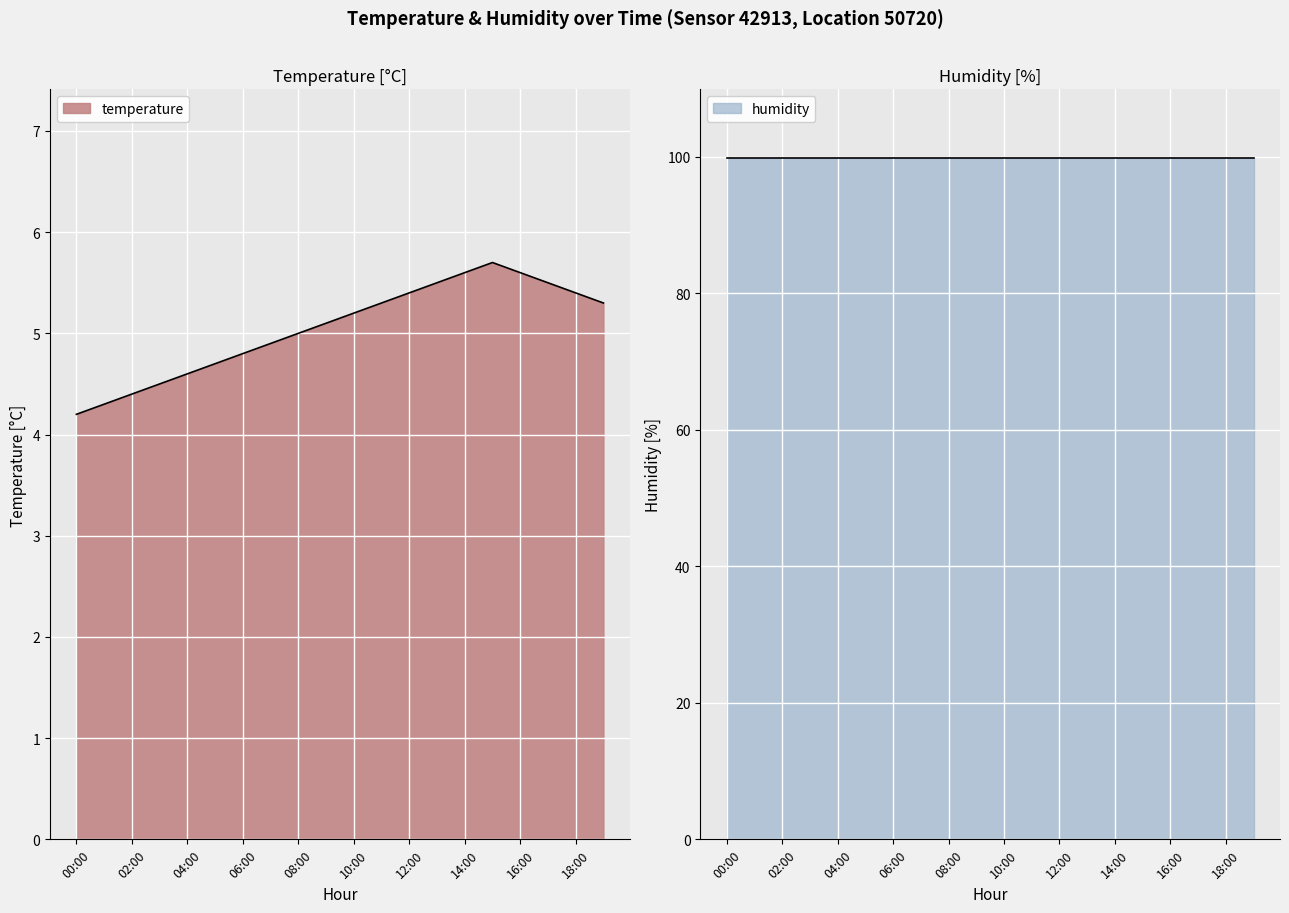

What is the difference between the maximum and minimum values?

1.5